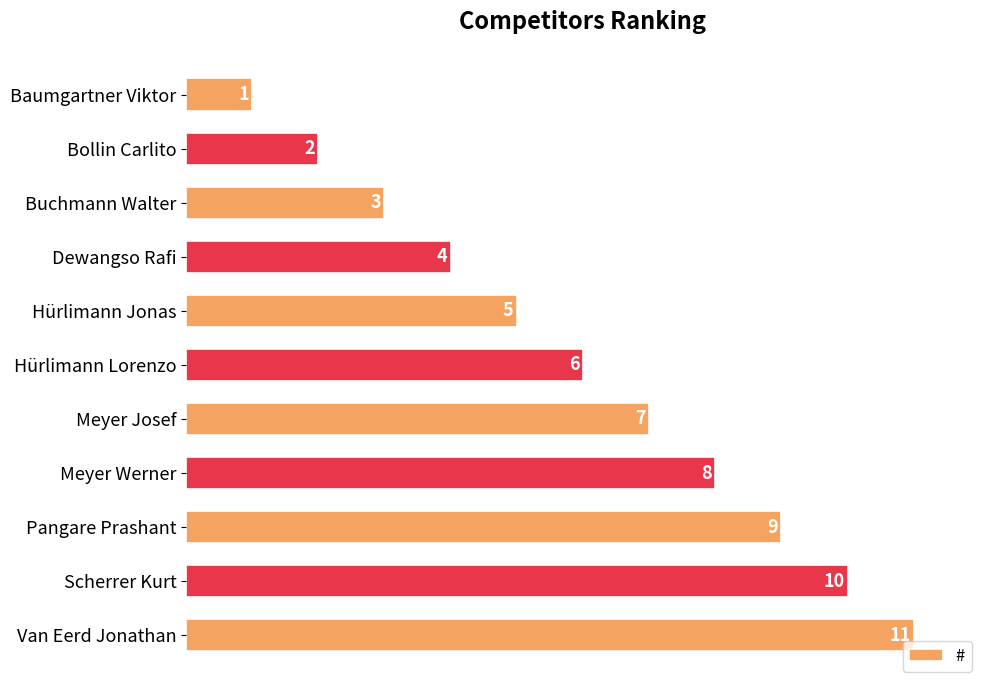

Where is the data nearest to the value 6?

Hürlimann Lorenzo